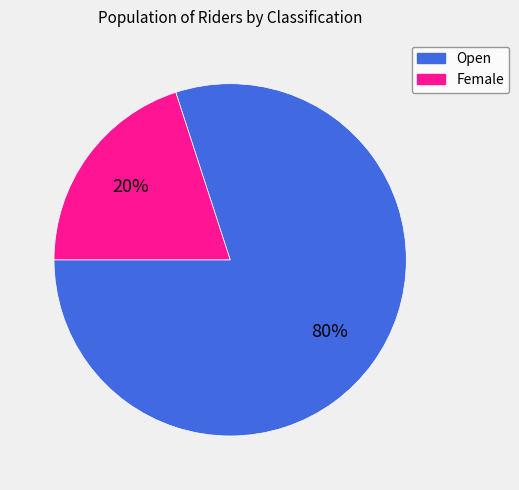

Is it true that Female is 6% of the pie?

False